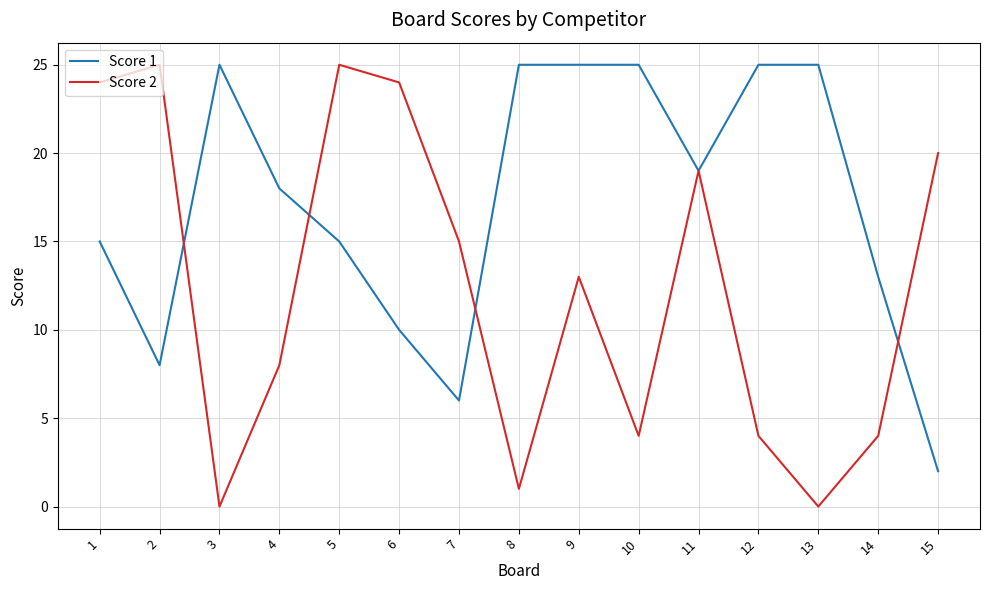

Where is the first local minimum for Score 2?

3